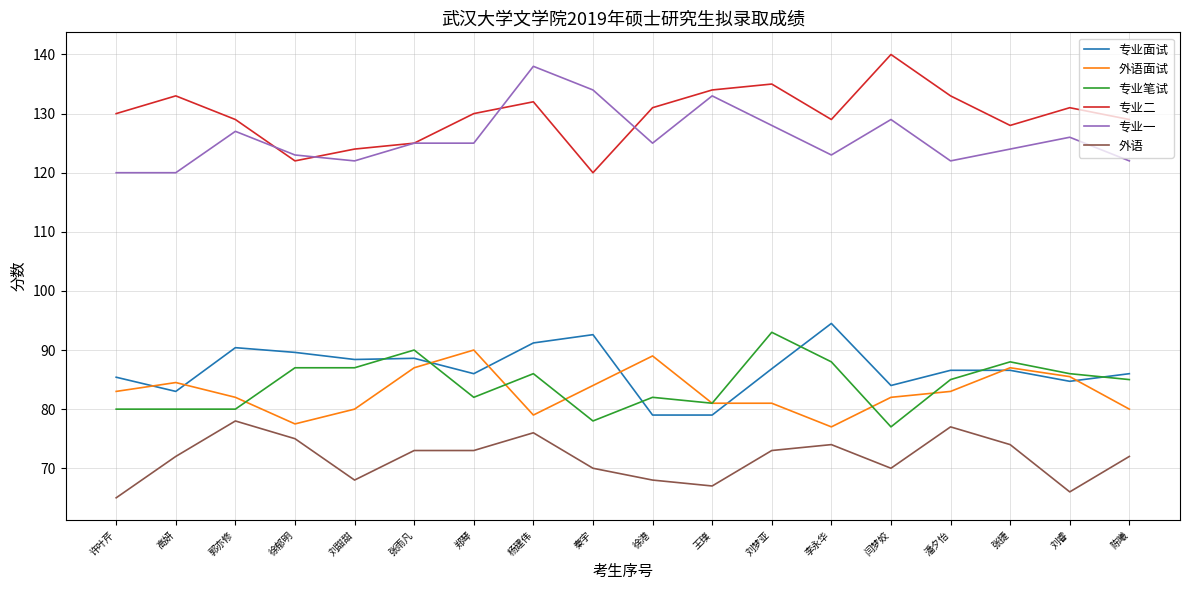

True or false: 专业一 and 专业面试 cross at least once.

False